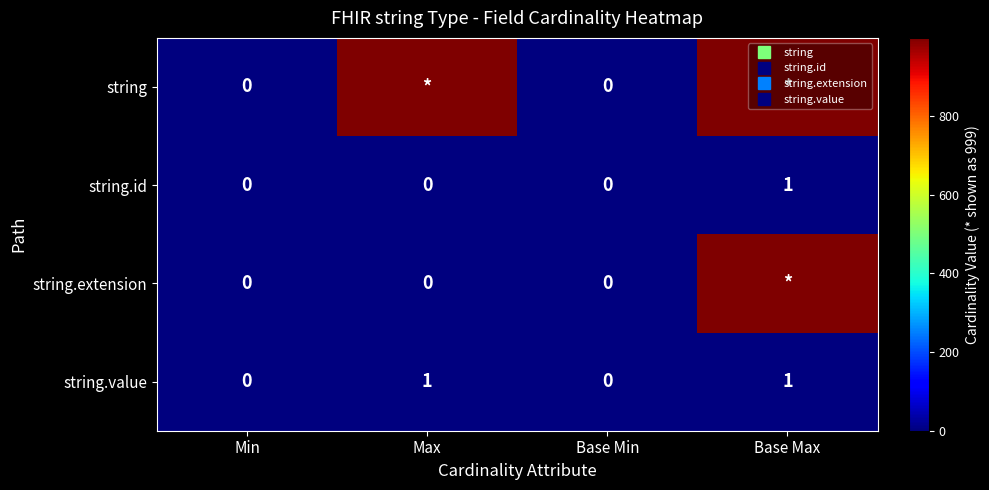

What is the difference between the second highest and minimum values in the string series?

999